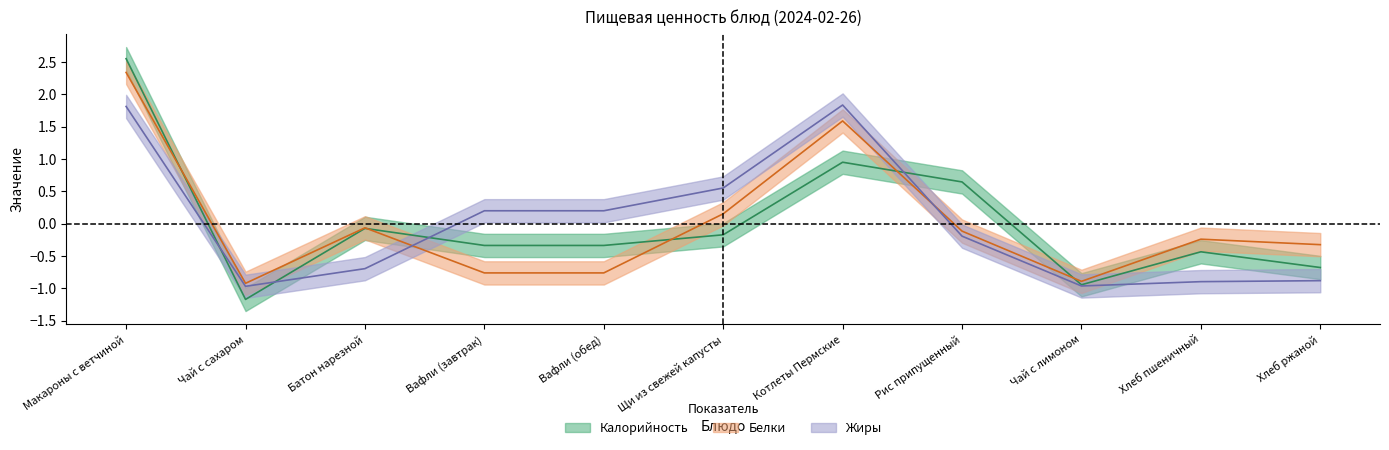

What is the total value across all series at Чай с лимоном?

-2.8